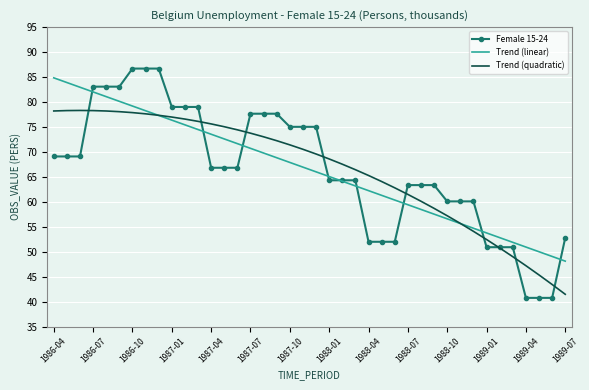

What is the smallest value displayed?

40.8